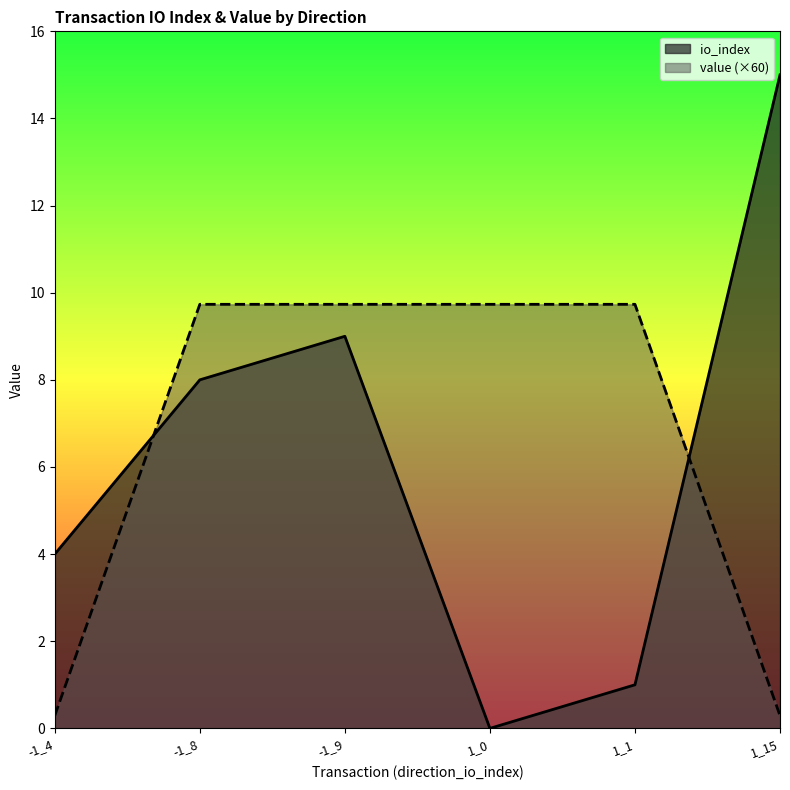

What value does the io_index series have at -1_9?

9.0